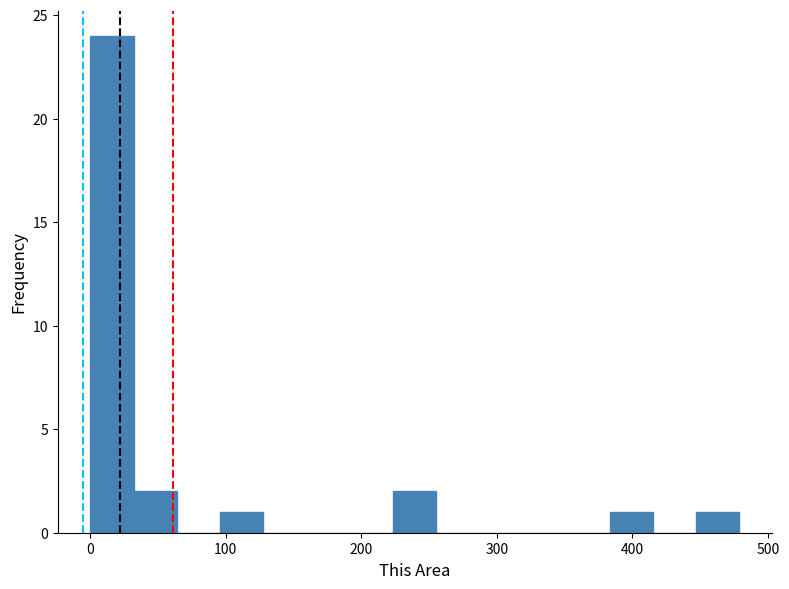

Read against the x-axis, roughly where is the centre of the tallest bar?

20